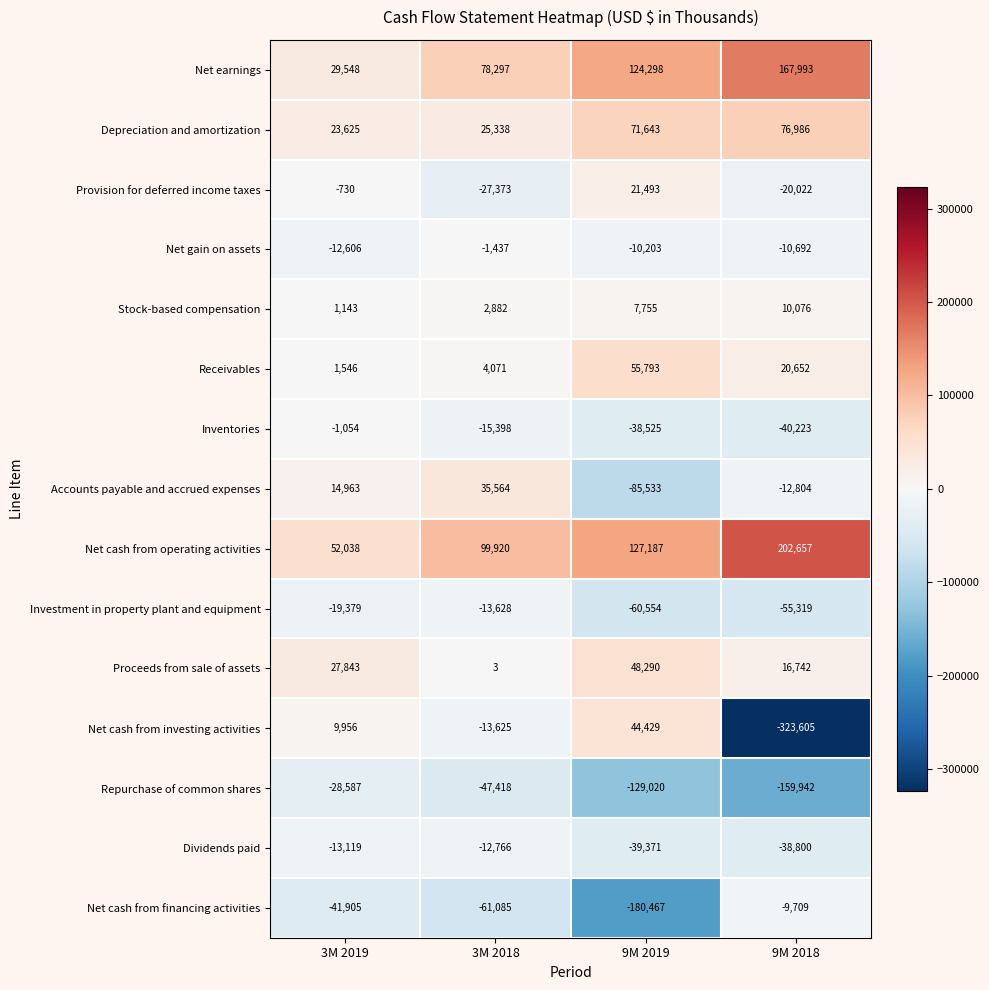

Which series has the largest total across all categories?

Net cash from operating activities